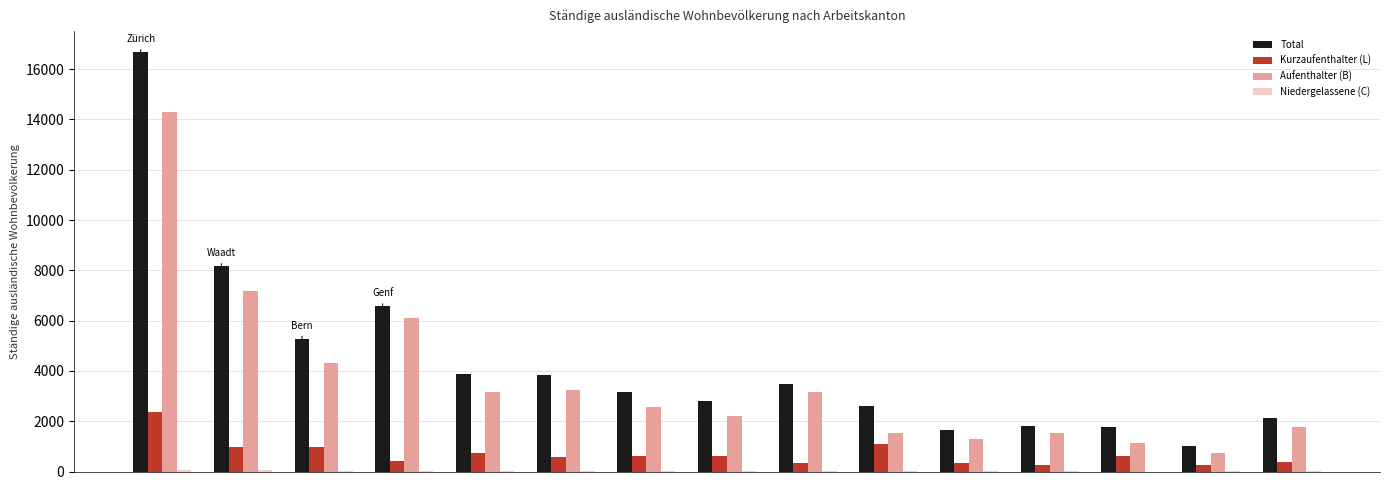

What is the maximum value shown in the chart?

16681